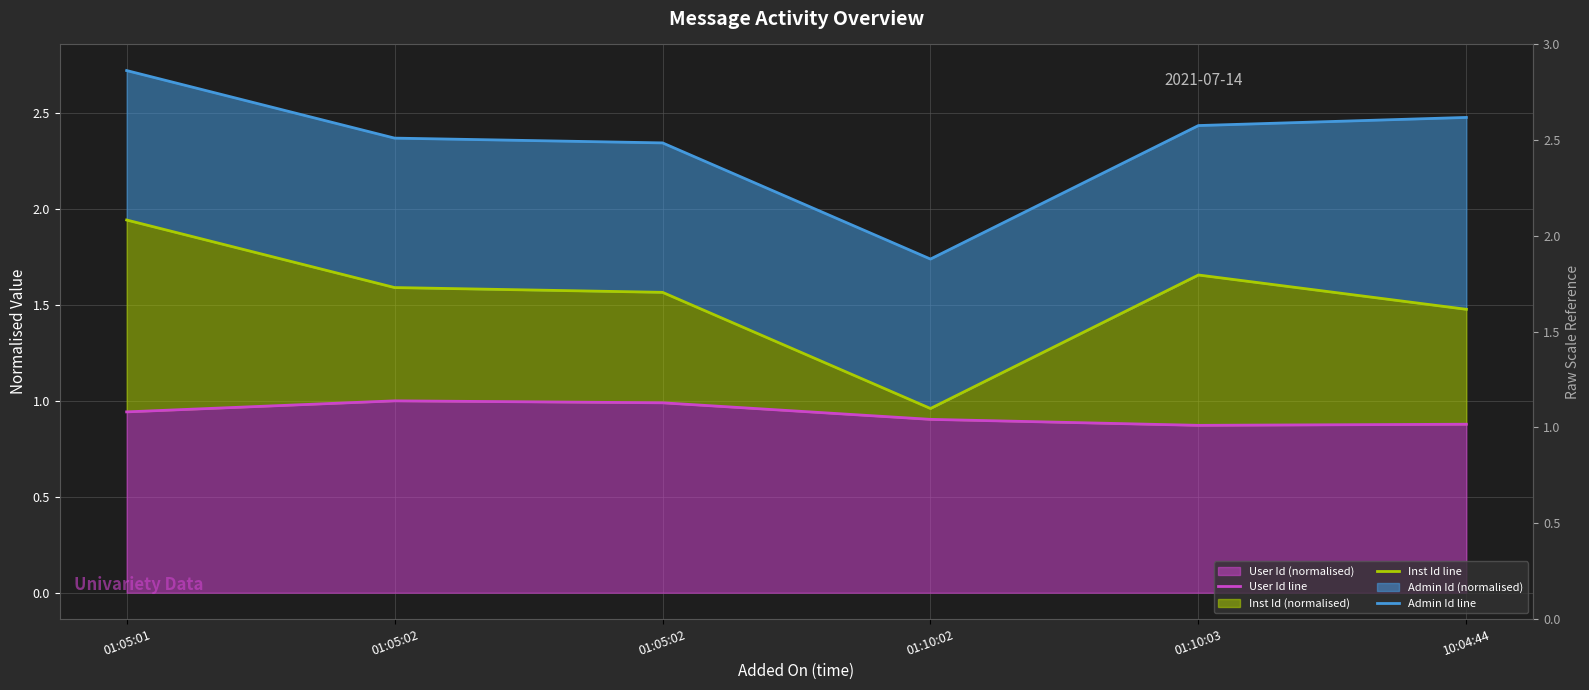

At how many categories does at least one series exceed 2?

5